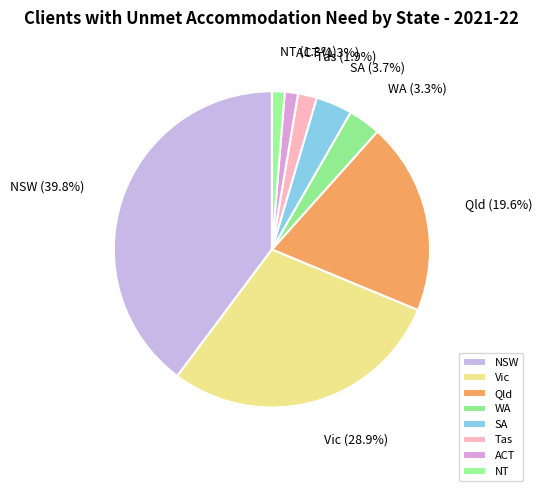

Which has a higher value, WA or Vic?

Vic